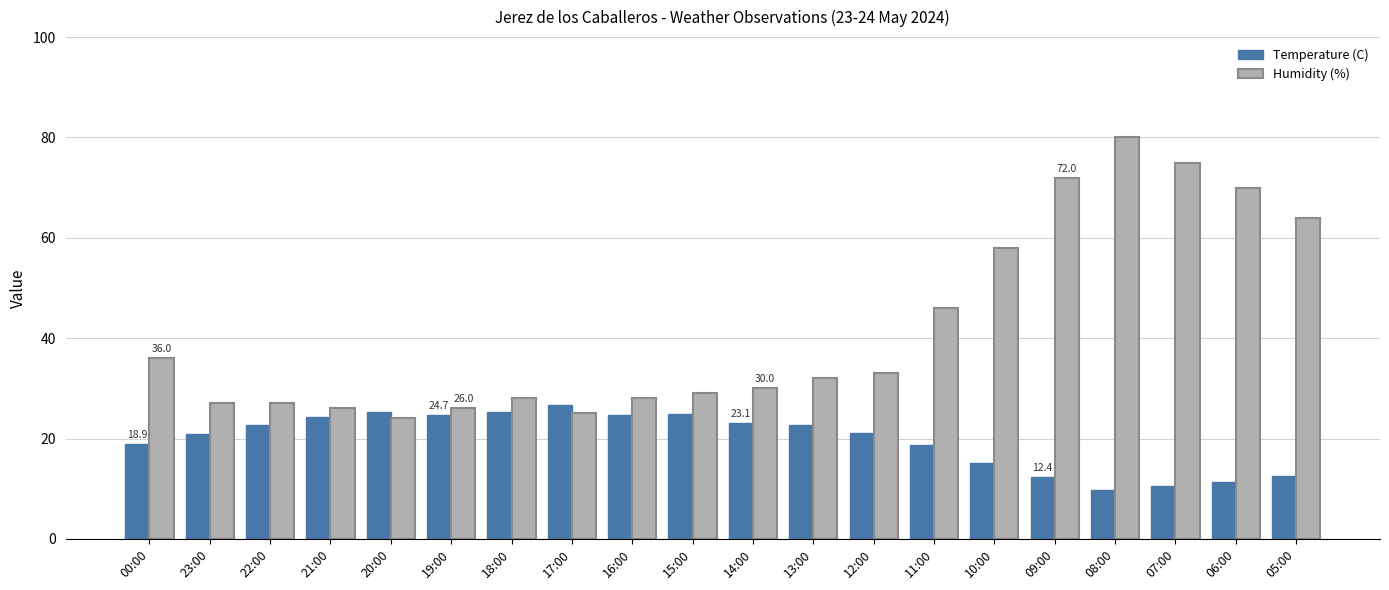

At 18:00, list the series in order from largest to smallest.

Humidity (%), Temperature (C)